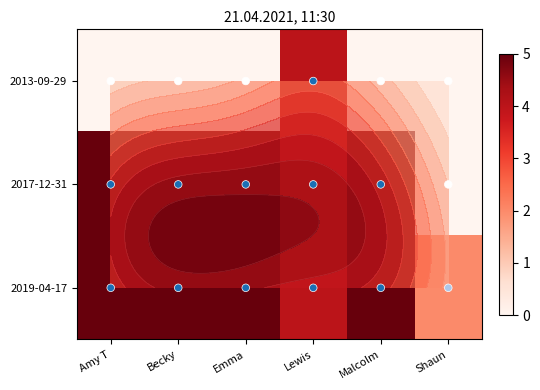

What is the sum of all 2017-12-31 values?

24